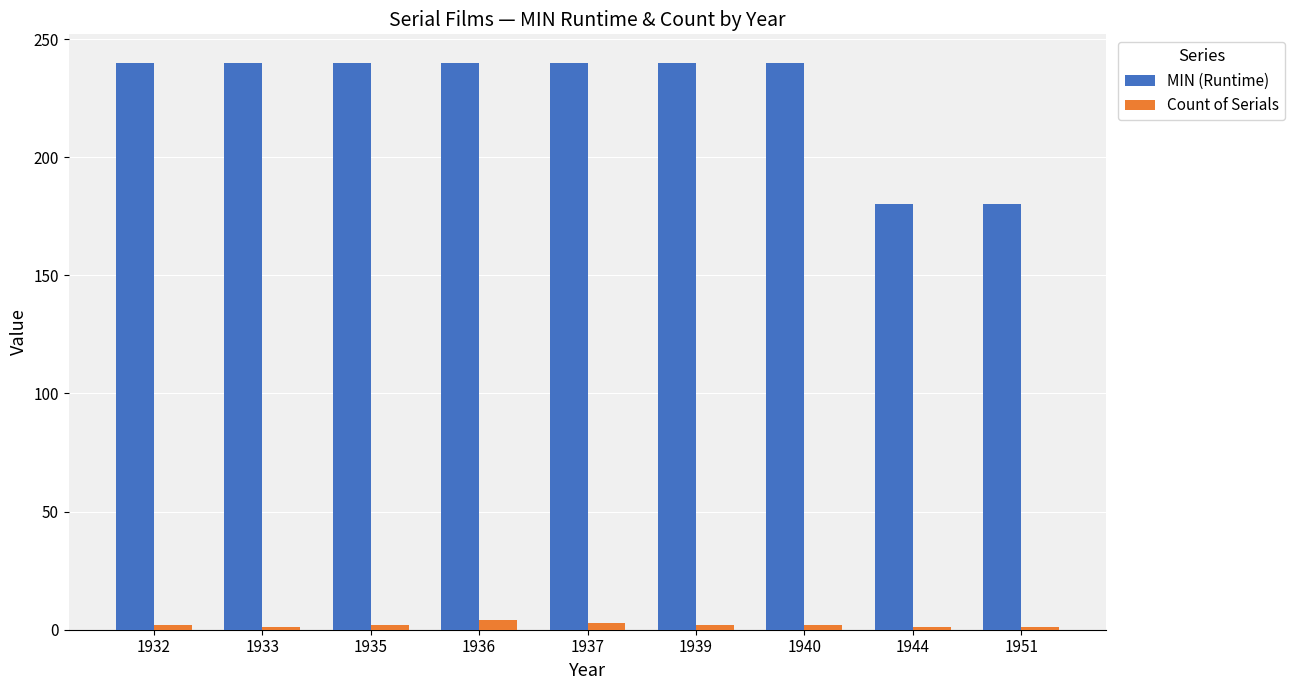

True or false: MIN (Runtime) has a value of 240 at 1935.

True